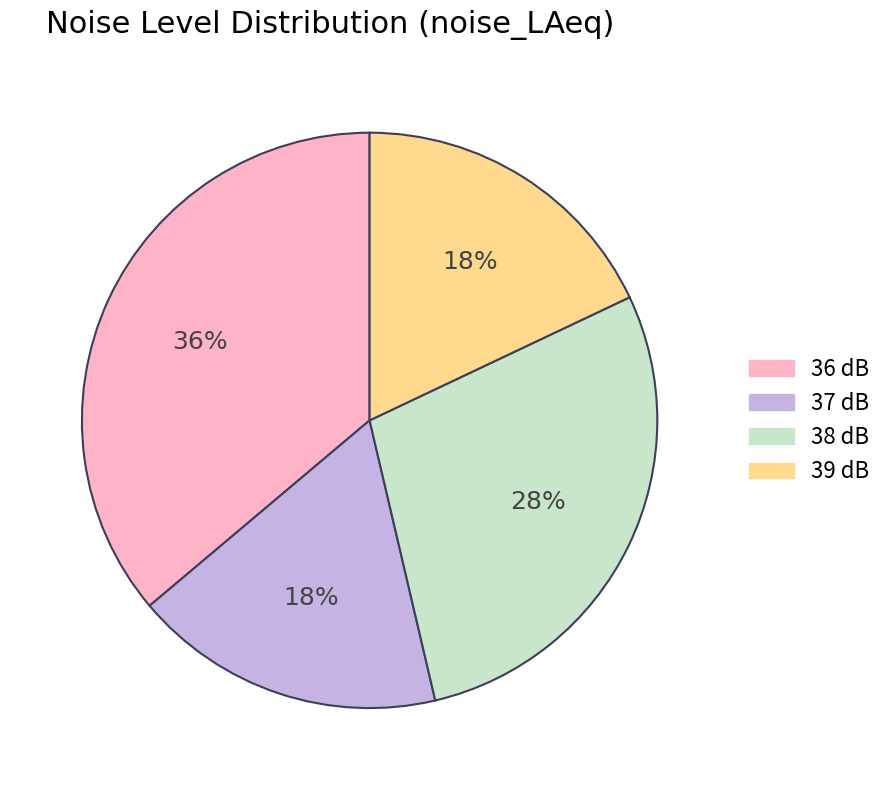

To the nearest percent, what is the average slice percentage?

25%